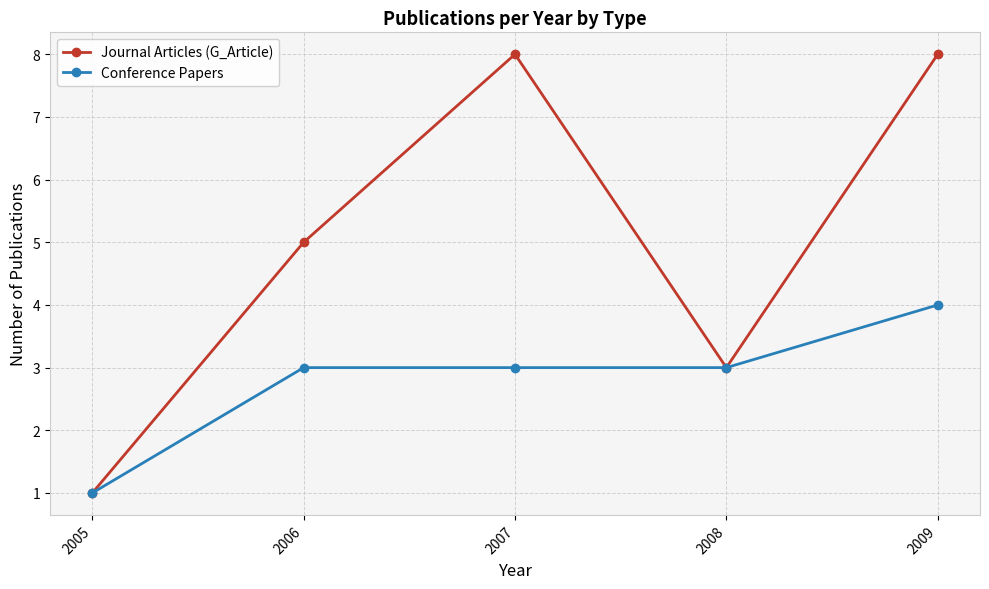

Count the Journal Articles (G_Article) values in the range 3 to 8.

4